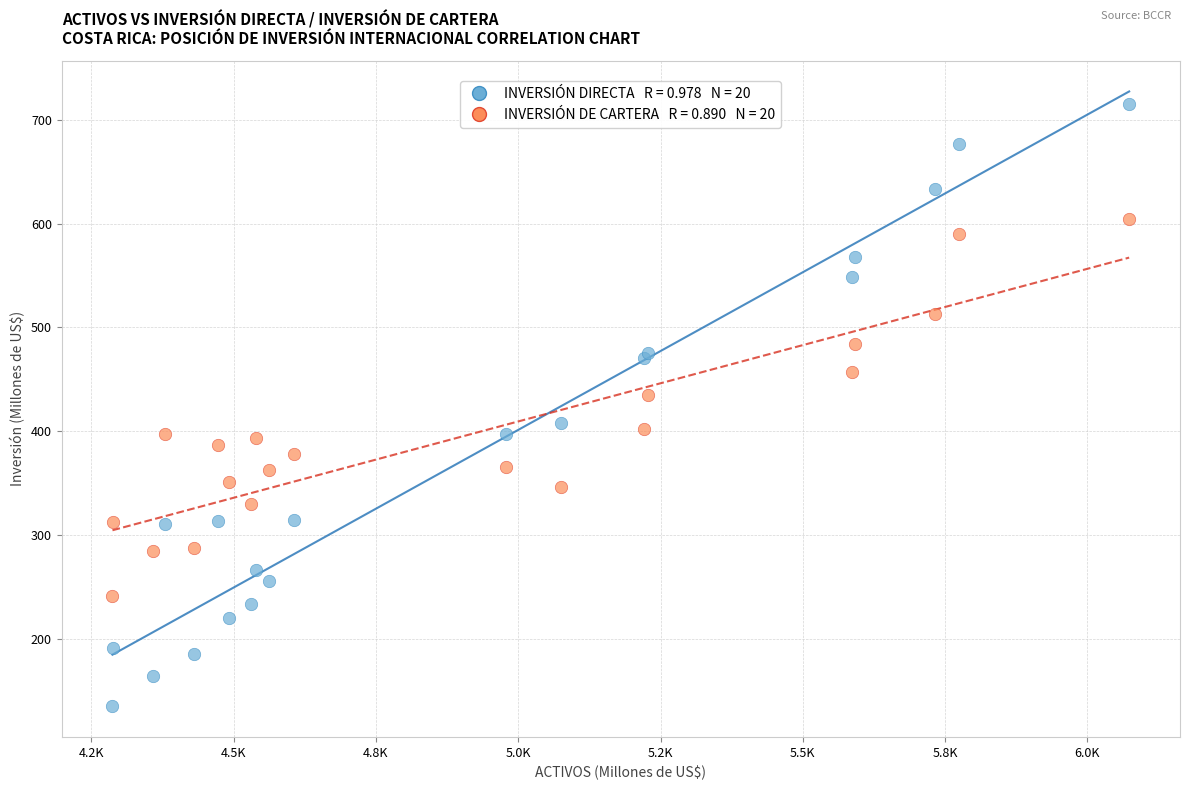

Across all series, what Y value is closest to 425?

435.2